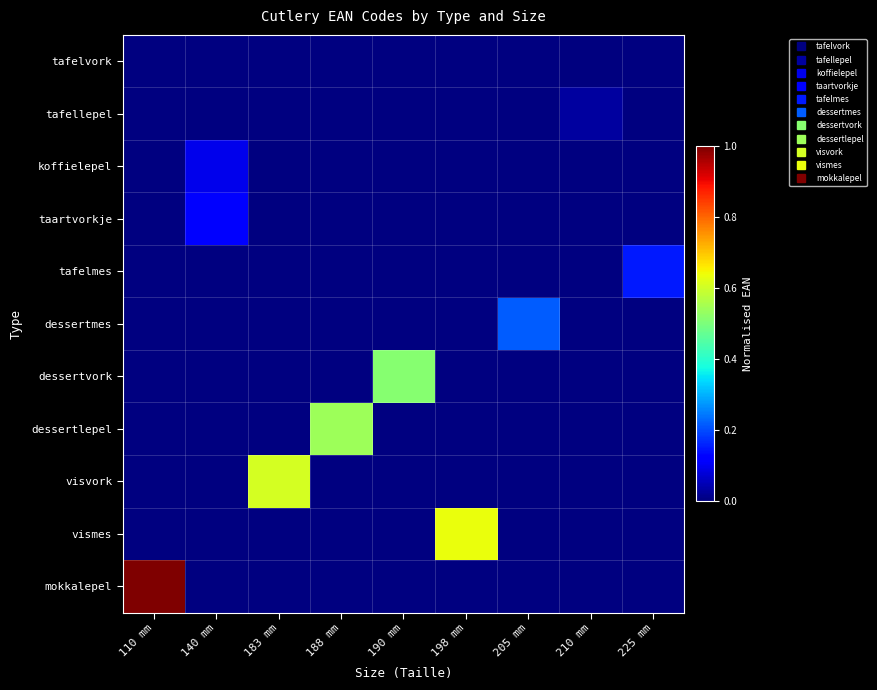

Rank the series by their average value, from lowest to highest.

tafelvork, tafellepel, koffielepel, taartvorkje, tafelmes, dessertmes, dessertvork, dessertlepel, visvork, vismes, mokkalepel